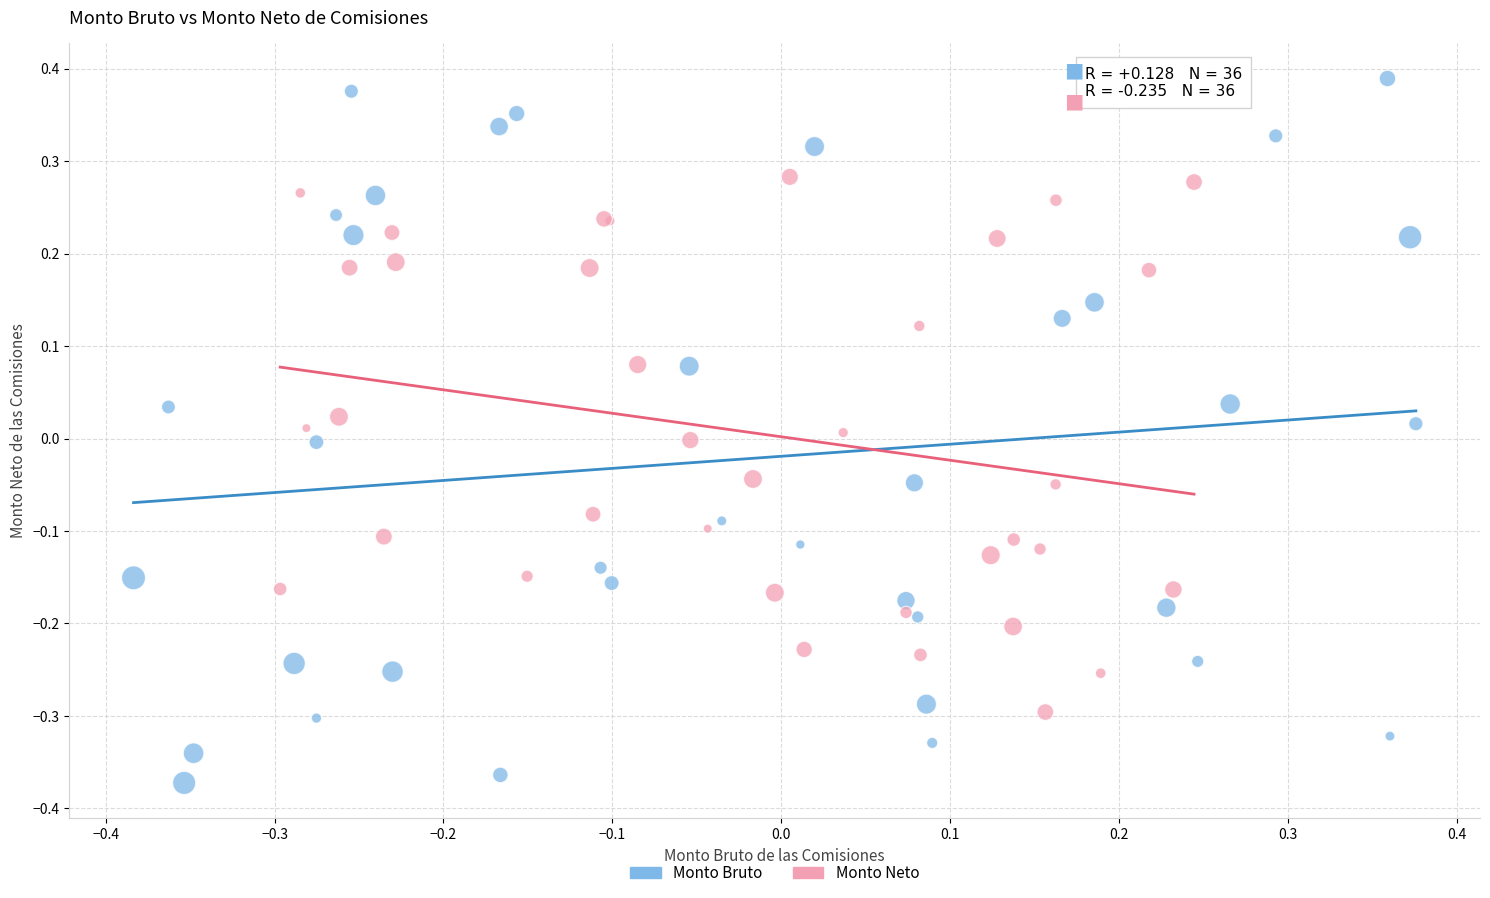

Which series reaches the minimum Y coordinate?

Monto Bruto